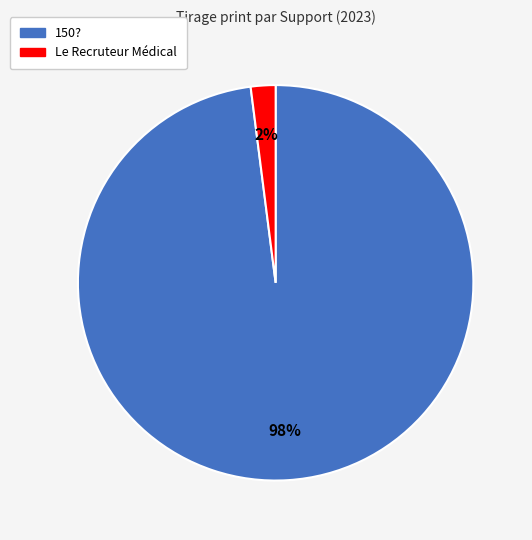

Is it true that Le Recruteur Médical is 2% of the pie?

True